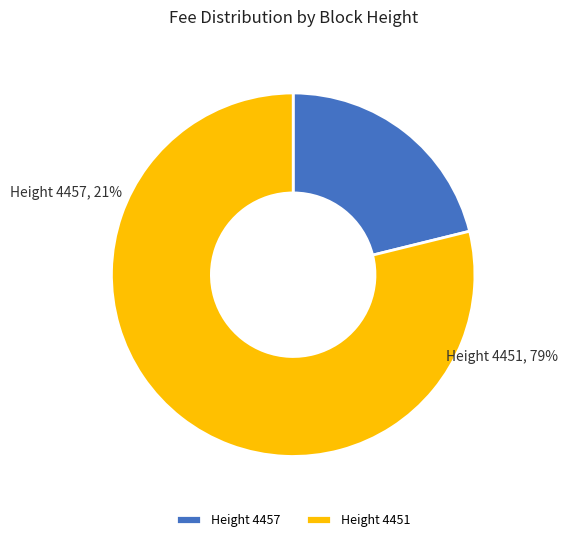

To the nearest percent, what percentage of the pie is 4457?

21%